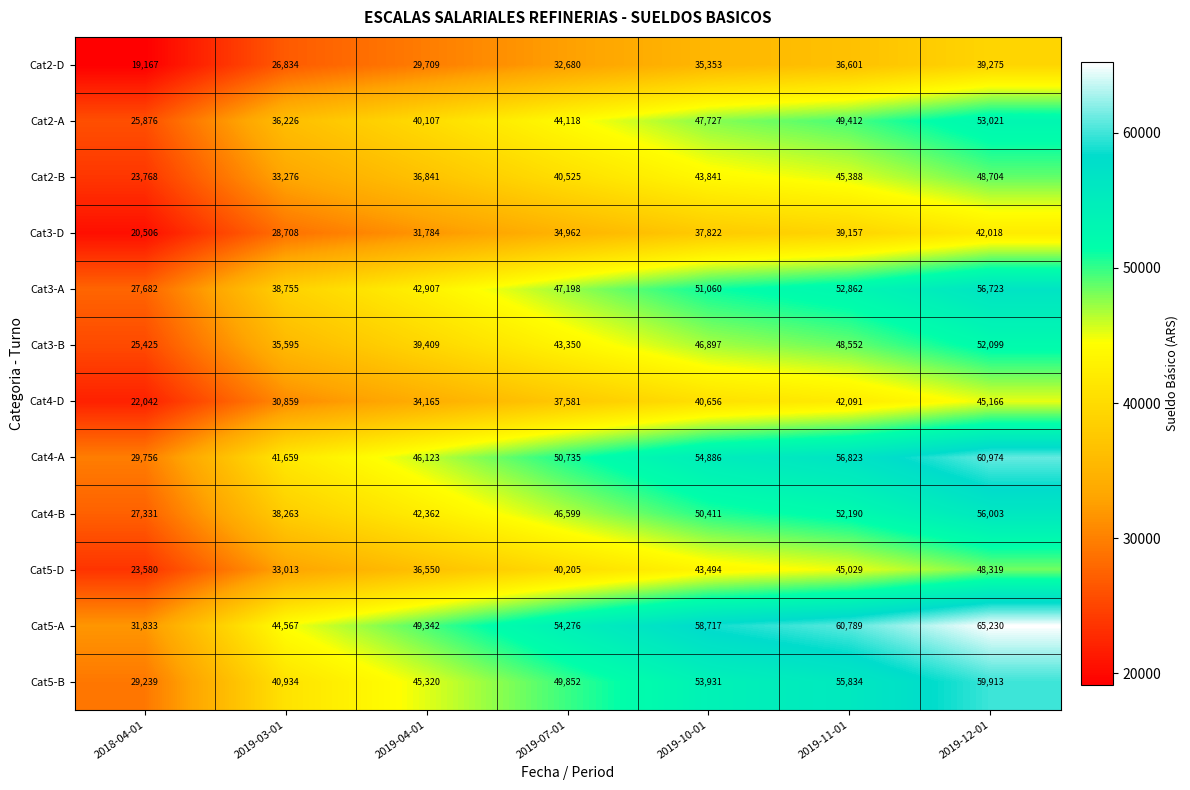

Which series changed the most between 2019-03-01 and 2019-11-01?

Cat5-A